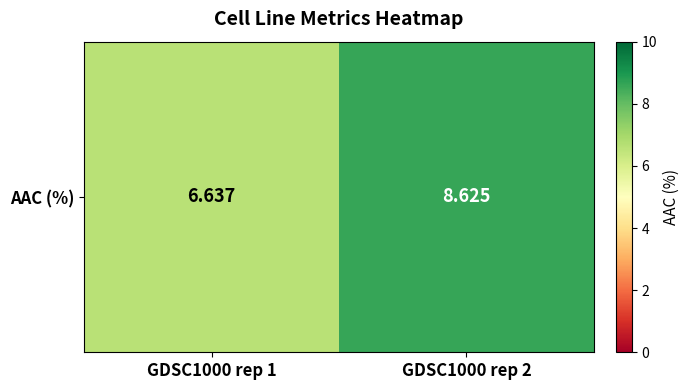

What is the greatest value displayed?

8.6